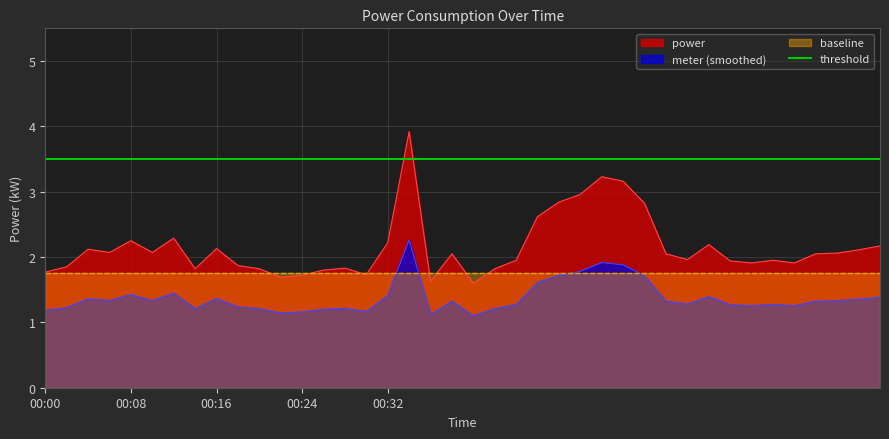

Reading left to right, what are all the values shown in this chart?

00:00=1.8	00:02=1.9	00:04=2.1	00:06=2.1	00:08=2.2	00:10=2.1	00:12=2.3	00:14=1.8	00:16=2.1	00:18=1.9	00:20=1.8	00:22=1.7	00:24=1.7	00:26=1.8	00:28=1.8	00:30=1.7	00:32=2.2	00:34=3.9	00:36=1.6	00:38=2.0	20=1.6	21=1.8	22=1.9	23=2.6	24=2.8	25=3.0	26=3.2	27=3.2	28=2.8	29=2.0	30=2.0	31=2.2	32=1.9	33=1.9	34=1.9	35=1.9	36=2.0	37=2.1	38=2.1	39=2.2